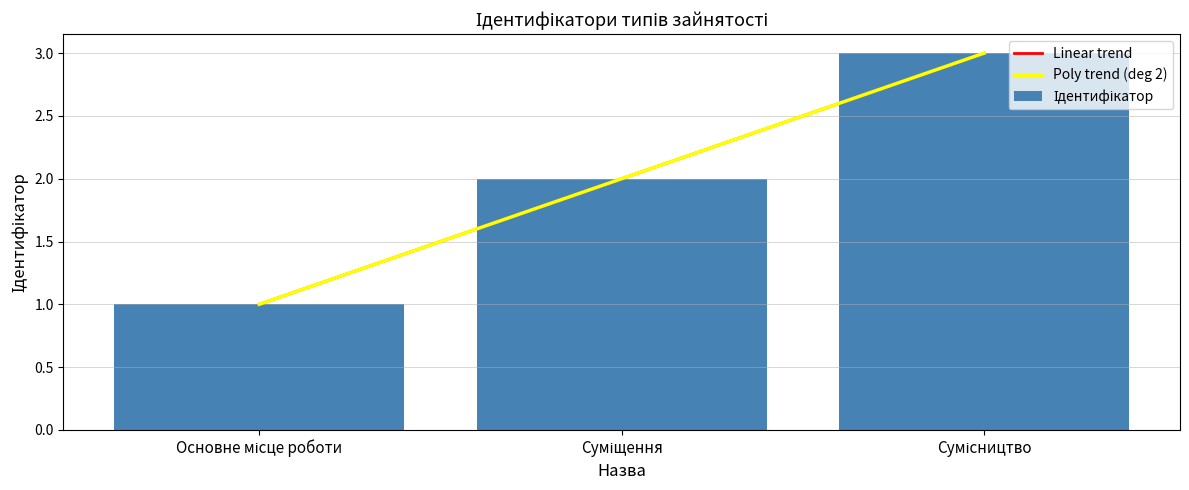

What position from the right is Сумісництво?

1